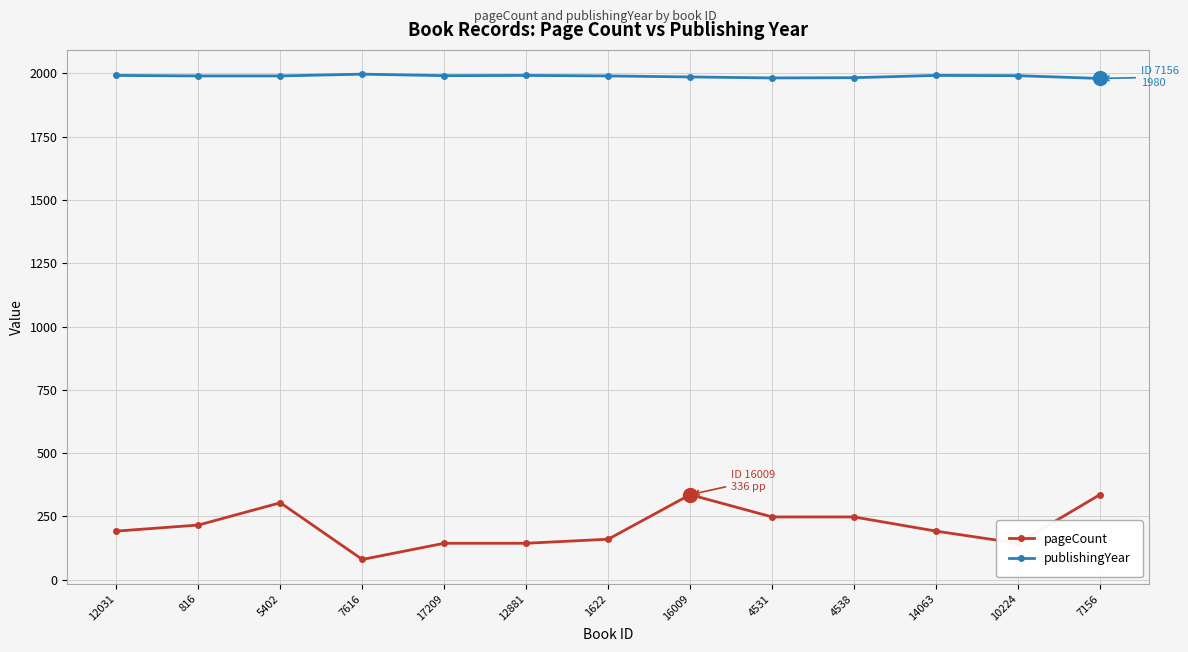

Where is the first local maximum for pageCount?

5402